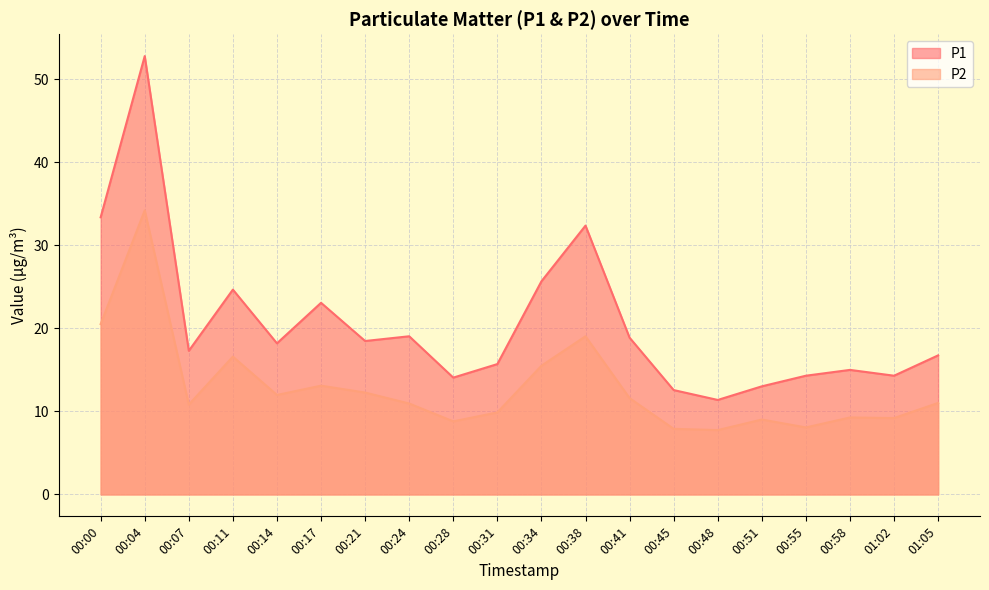

List the series in order of their overall mean, highest first.

P1, P2